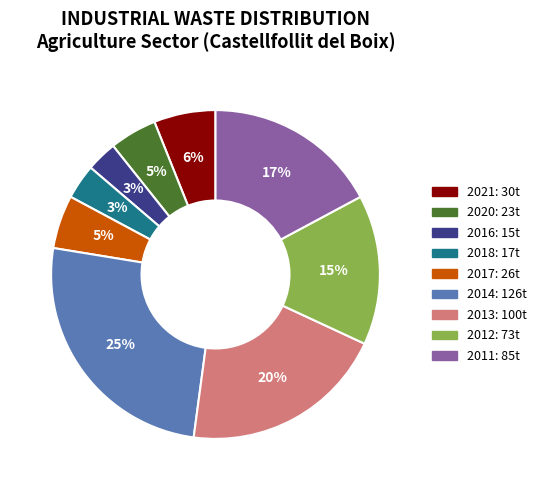

What is the largest slice in the pie chart?

2014: 126t